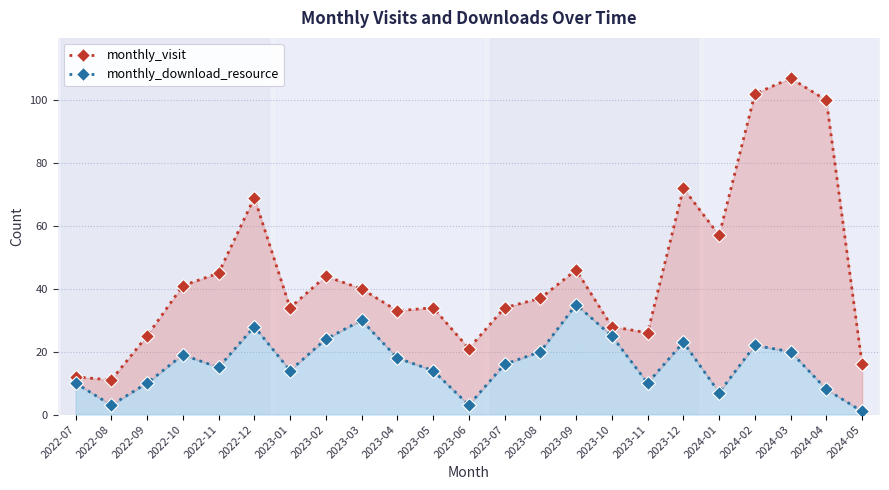

How many lines are shown in the chart?

2